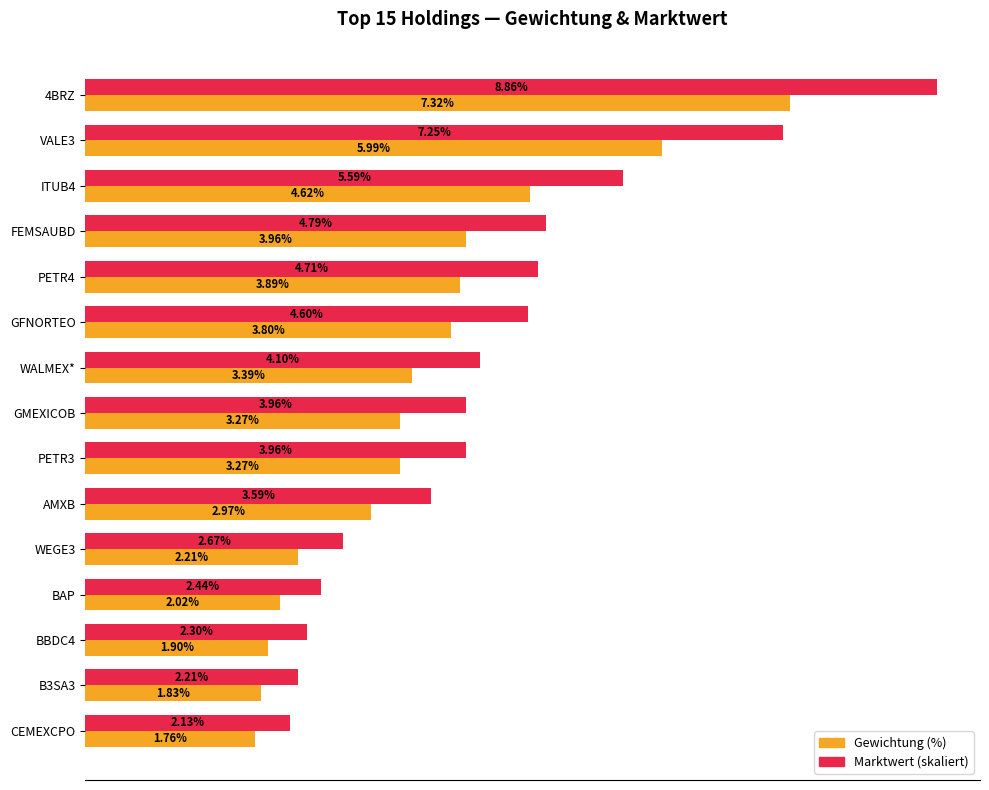

What are all the series names shown in the legend?

Gewichtung (%), Marktwert (skaliert)